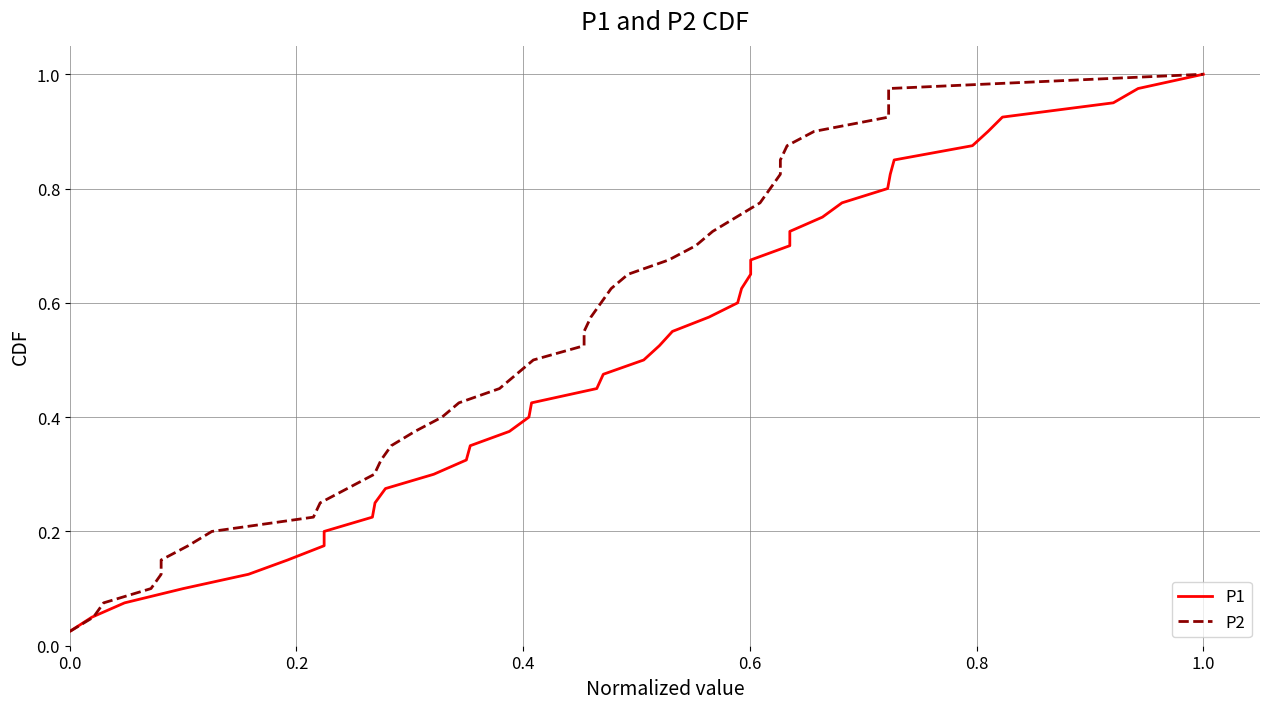

Which series has the largest range (max minus min)?

P1